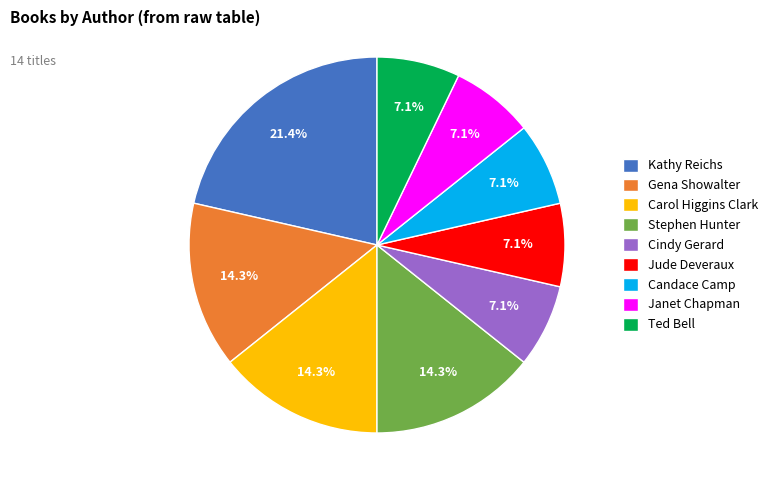

What percentage is the Janet Chapman slice, to the nearest percent?

7%